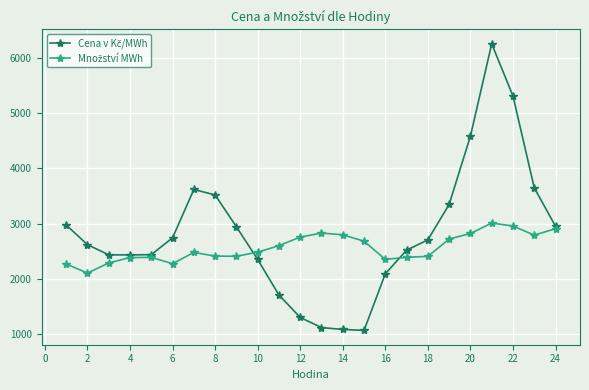

At how many categories does at least one series exceed 1206?

24